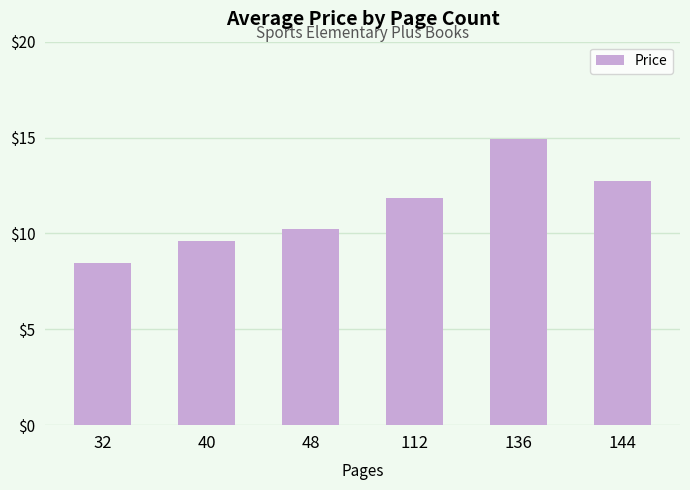

What is the average value?

11.3